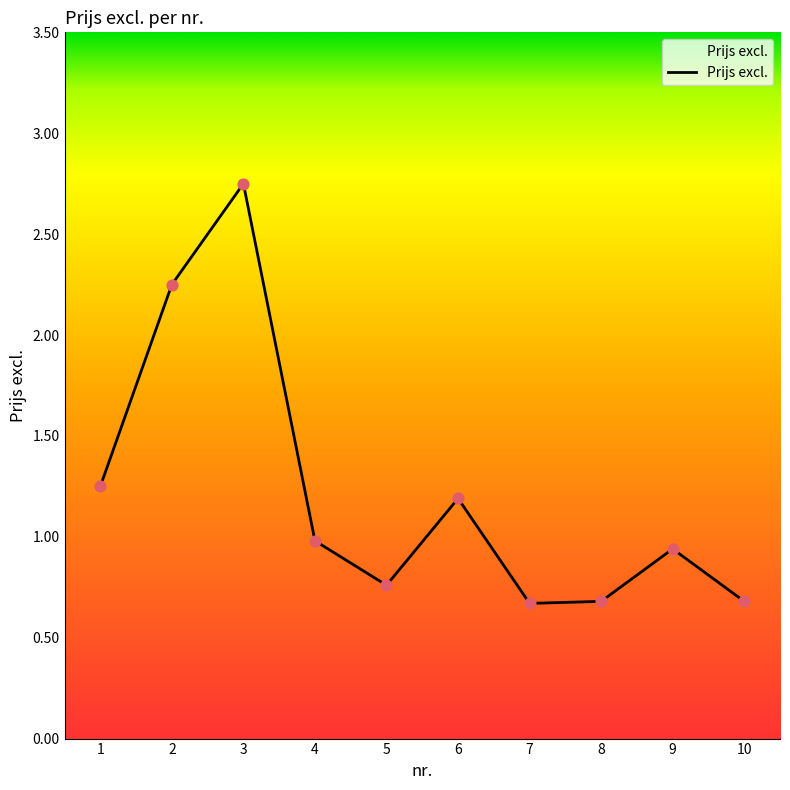

What is the change in value from 5 to 8?

-0.1